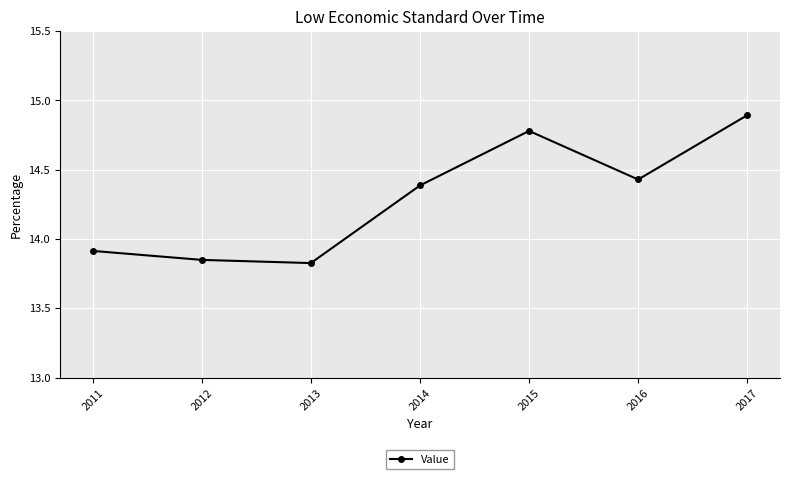

Which has a higher value, 2016 or 2017?

2017